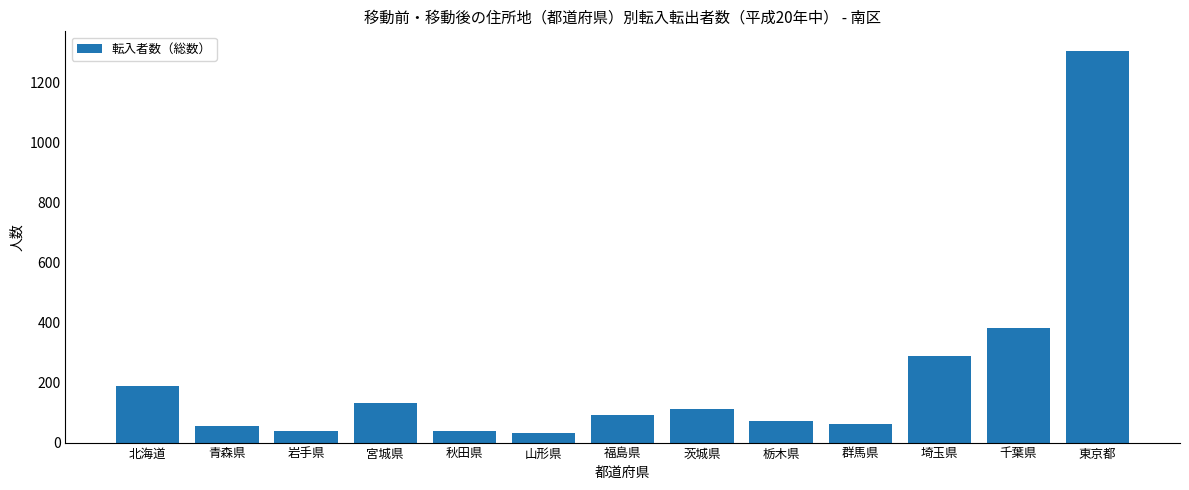

What is the value of the 4th bar from the left?

132